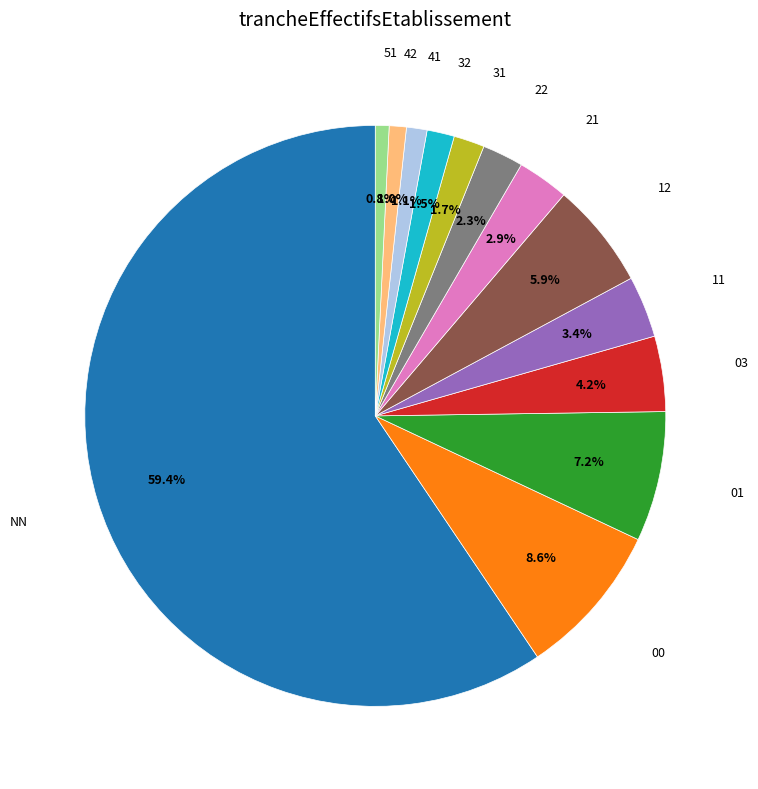

Does any single category account for the majority?

Yes